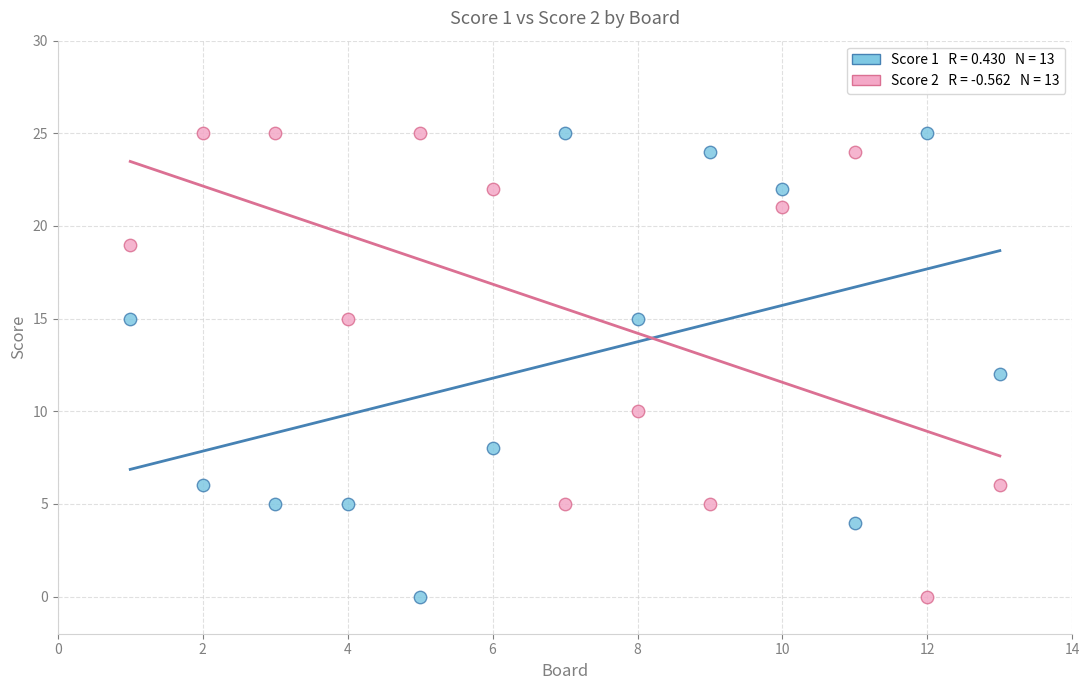

Across all data points, what is the range of Y values (max minus min)?

25